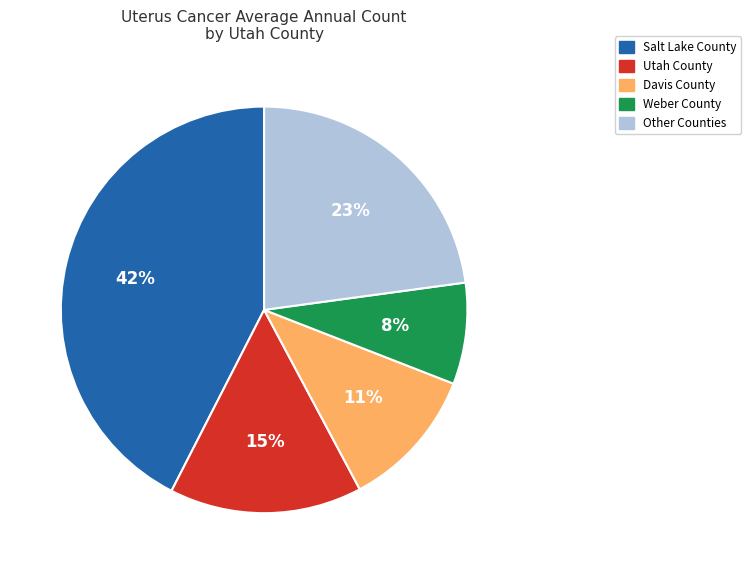

To the nearest percent, what is the average slice percentage?

20%